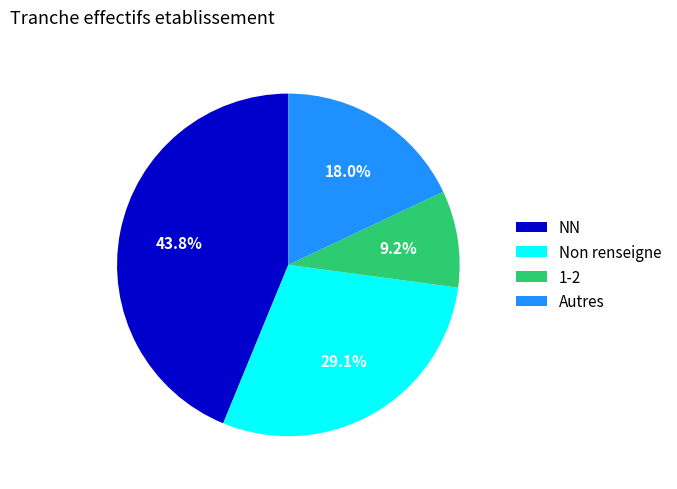

Rank the categories by value from lowest to highest.

1-2, Autres, Non renseigne, NN